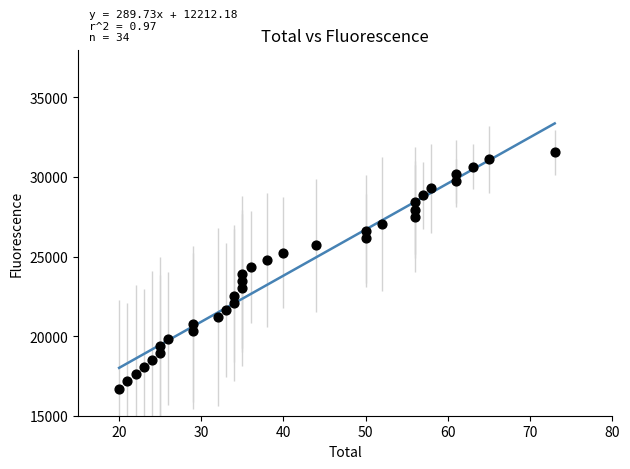

What is the range of Y values (max minus min)?

14850